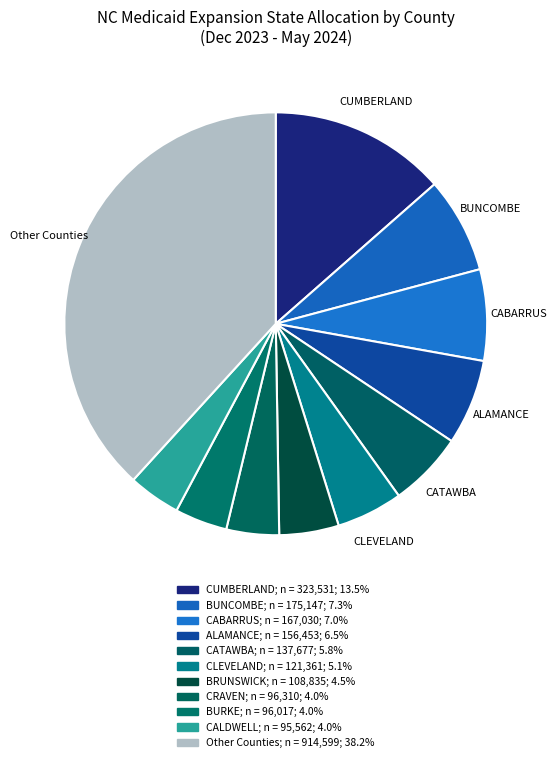

How many segments does this pie chart have?

11